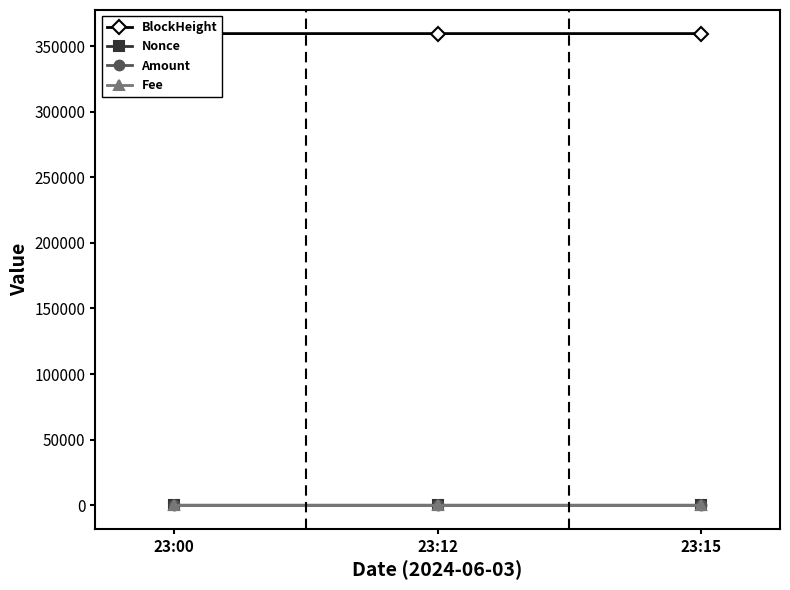

Reading right to left, extract all data points from this chart.

BlockHeight: 359489.0	359488.0	359485.0
Nonce: 0.0	2.0	1.0
Amount: 0.0	1.0	0.0
Fee: 0.0	0.0	0.0